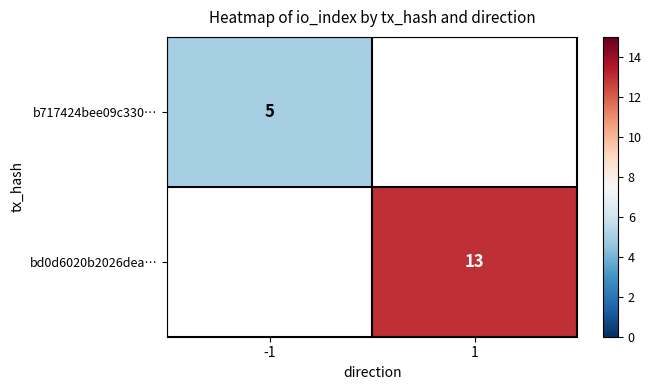

Rank the categories by bd0d6020b2026dea… value from highest to lowest.

-1, 1